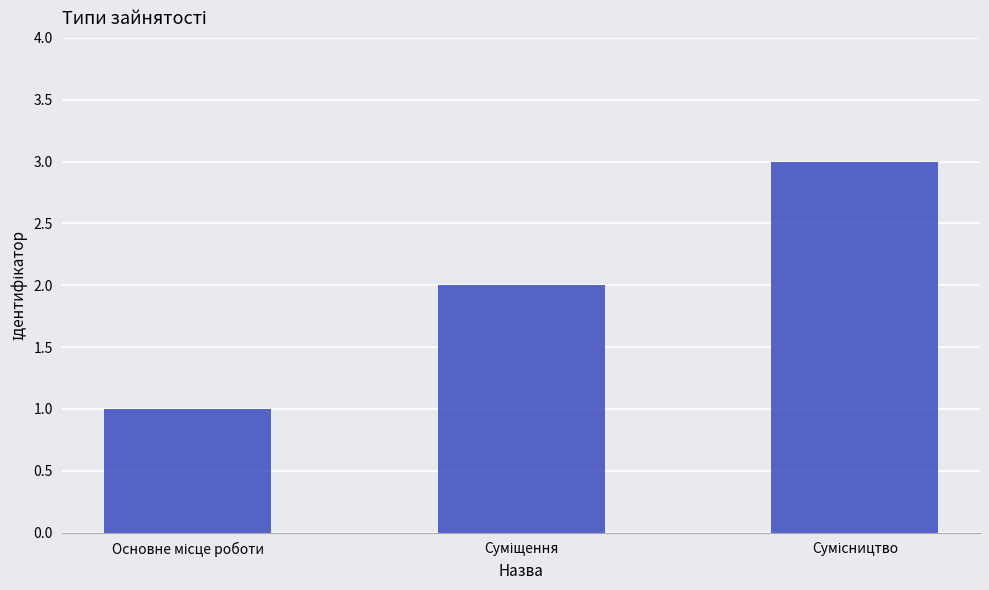

What is the greatest value displayed?

3